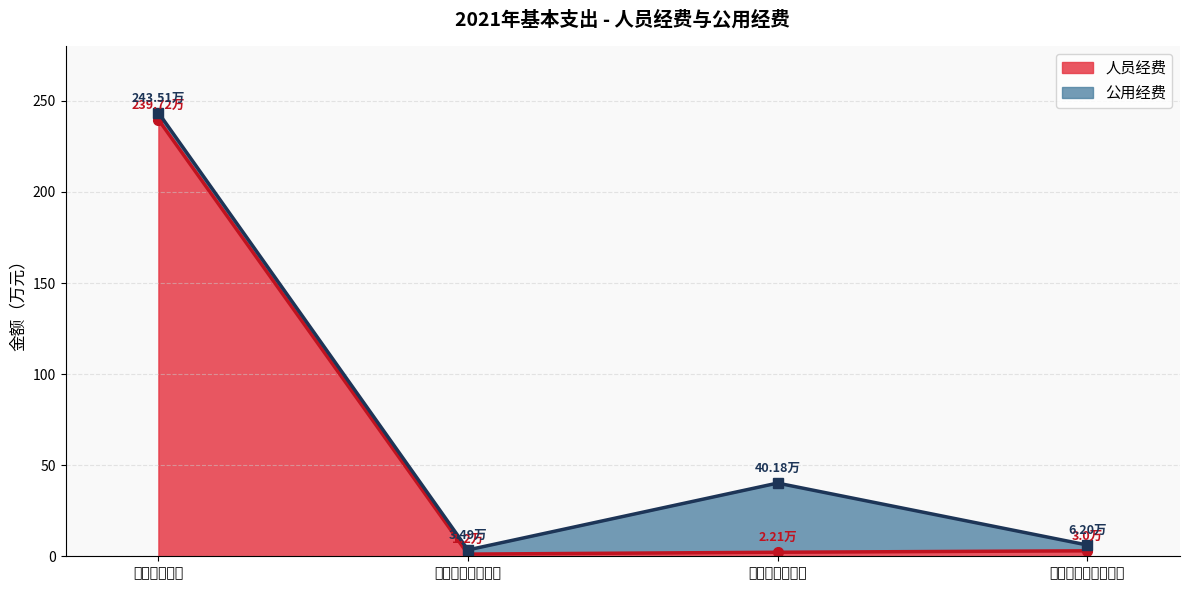

How many categories are shown in the chart?

4